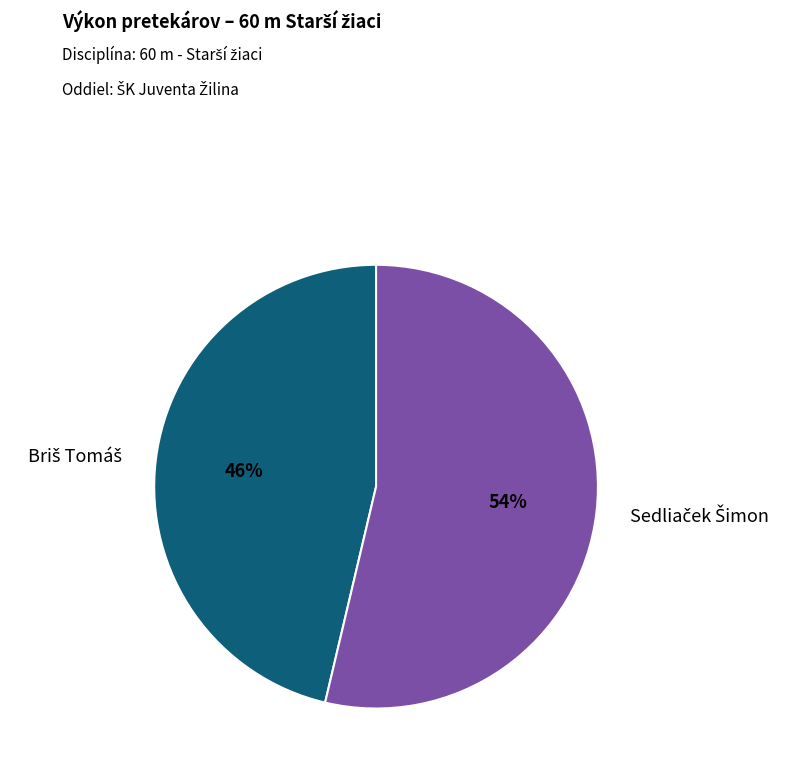

Does any single category account for the majority?

Yes